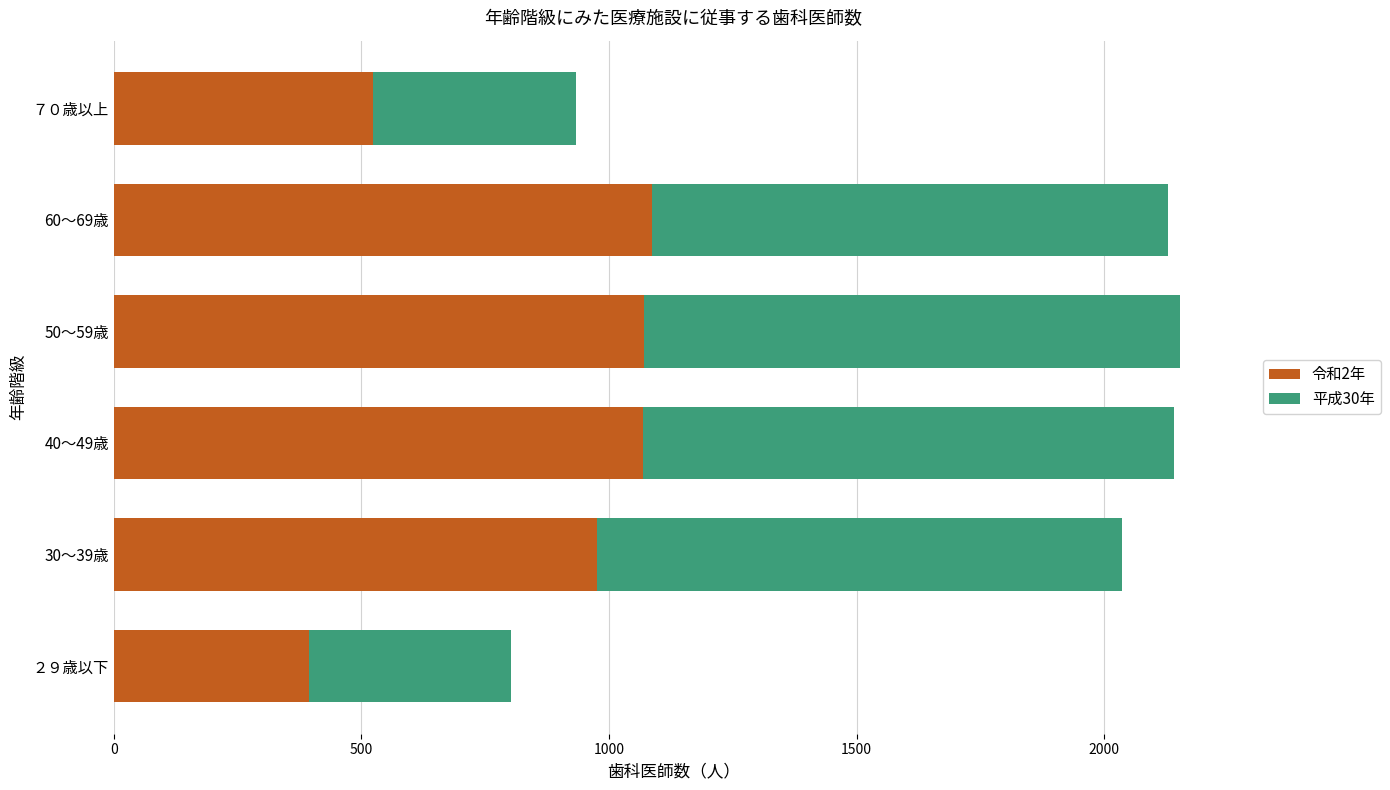

What are all the series names shown in the legend?

令和2年, 平成30年